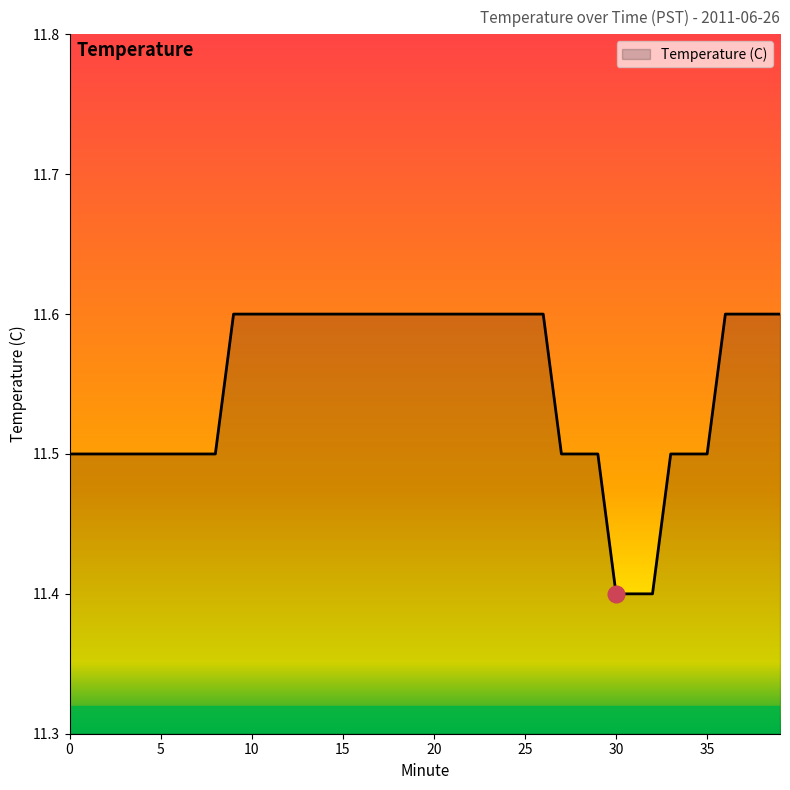

What is the average value?

11.5